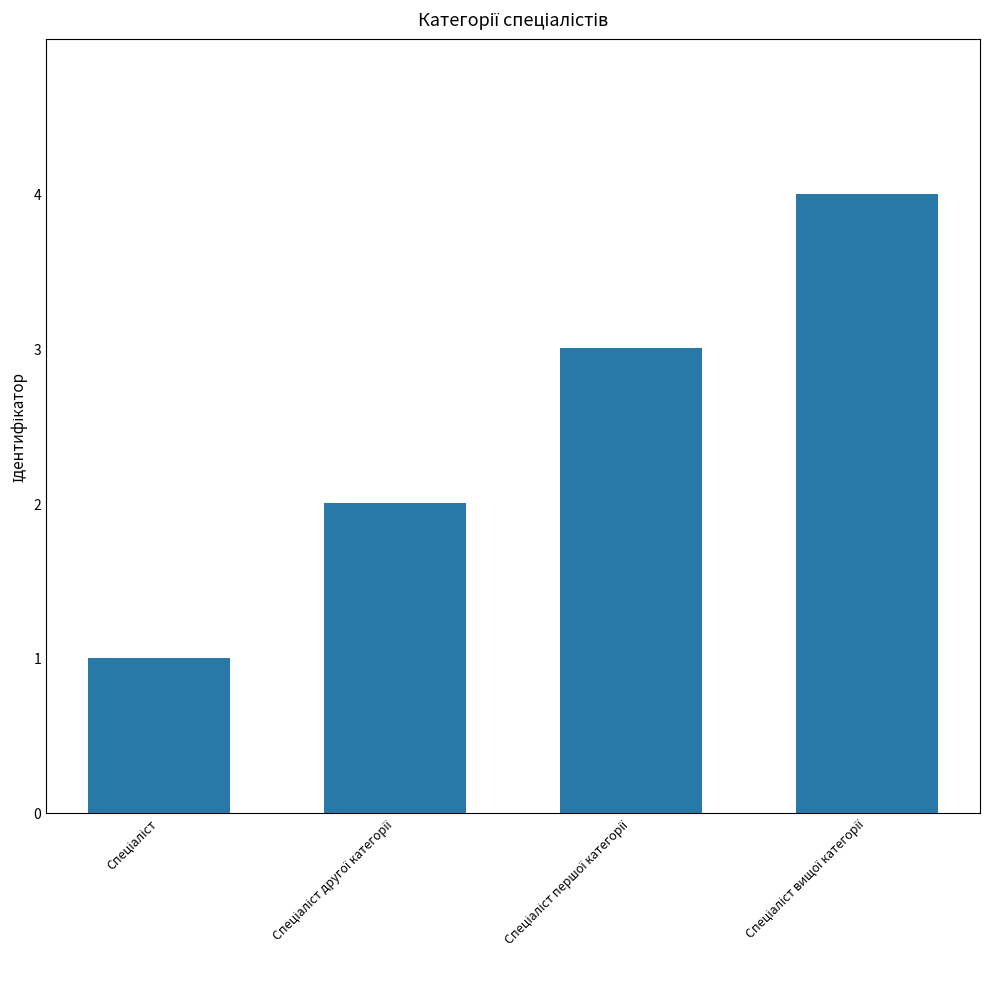

Count the values in the range 2 to 4.

3